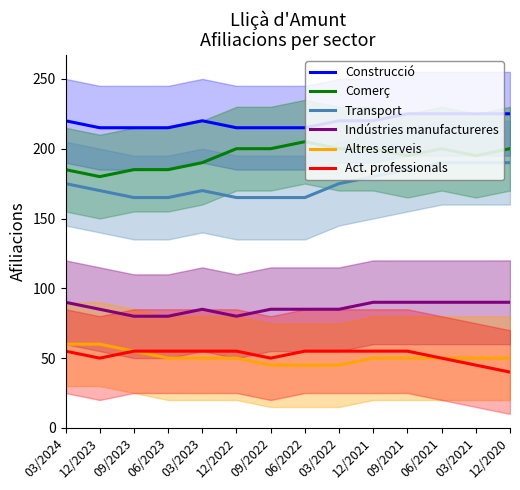

How many data points in Altres serveis are above 50?

3